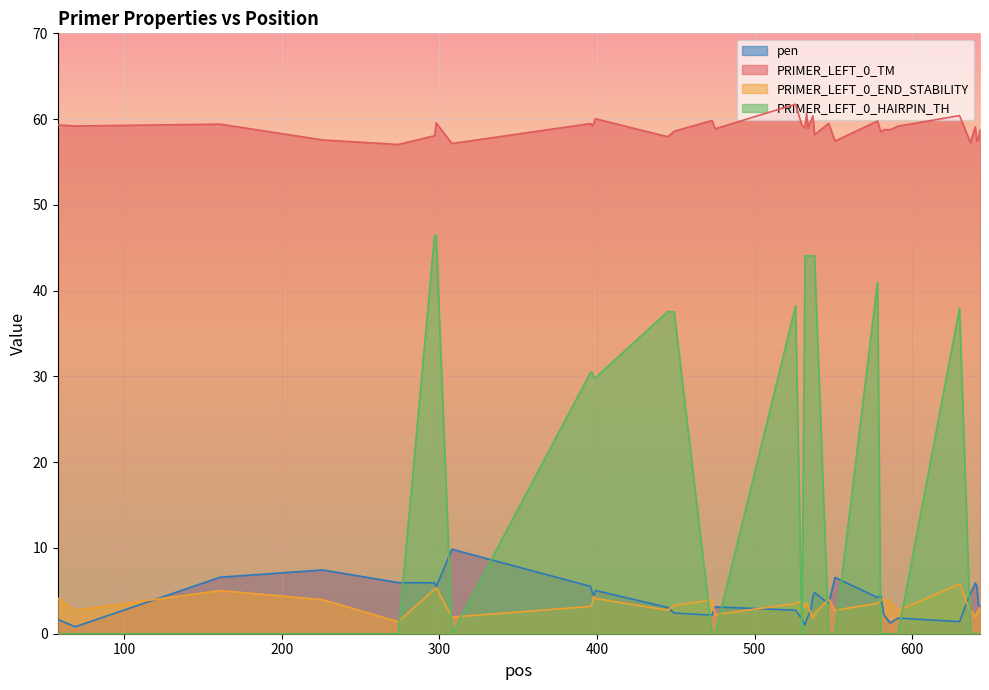

Between 297 and 535, which series saw the biggest shift?

pen